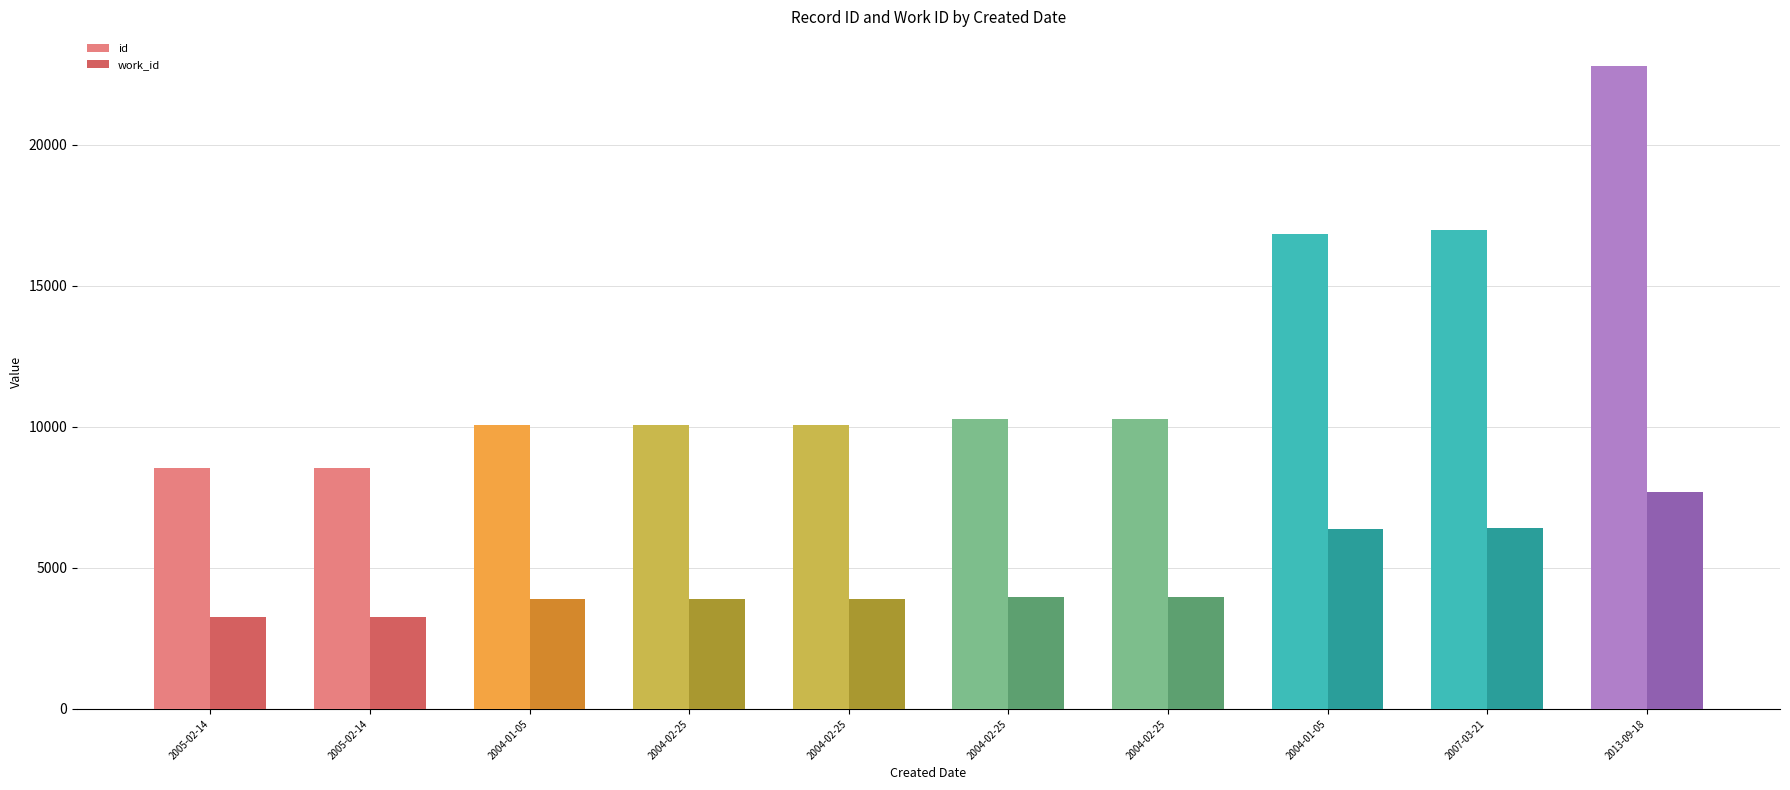

What is the minimum value for work_id?

3268